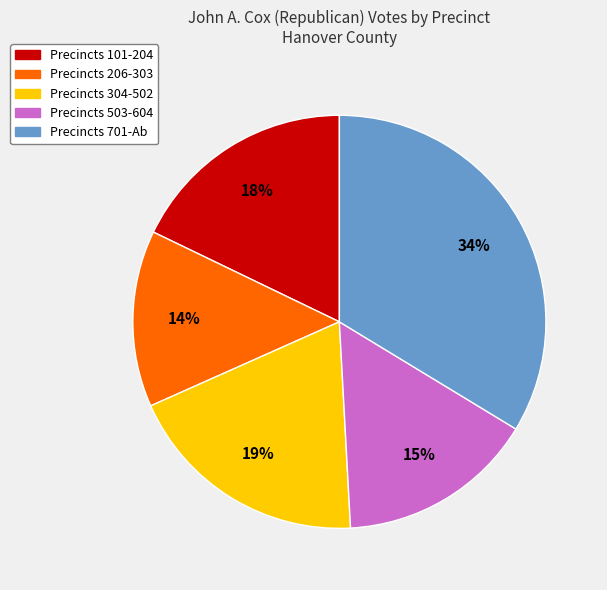

Approximately how many times larger is the value at Precincts 101-204 compared to Precincts 206-303?

1.3